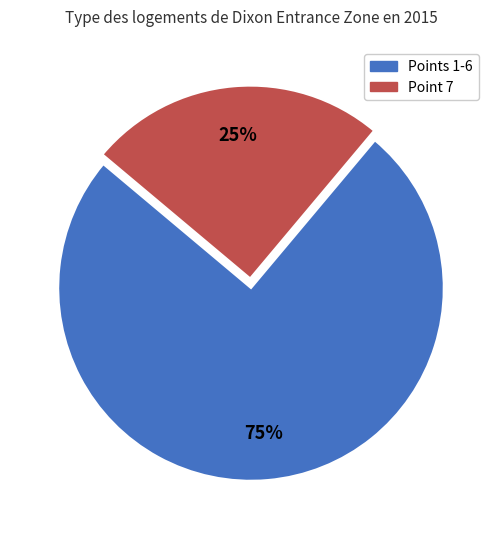

To the nearest percent, what is the difference between the Point 7 and Points 1-6 slice percentages?

50%